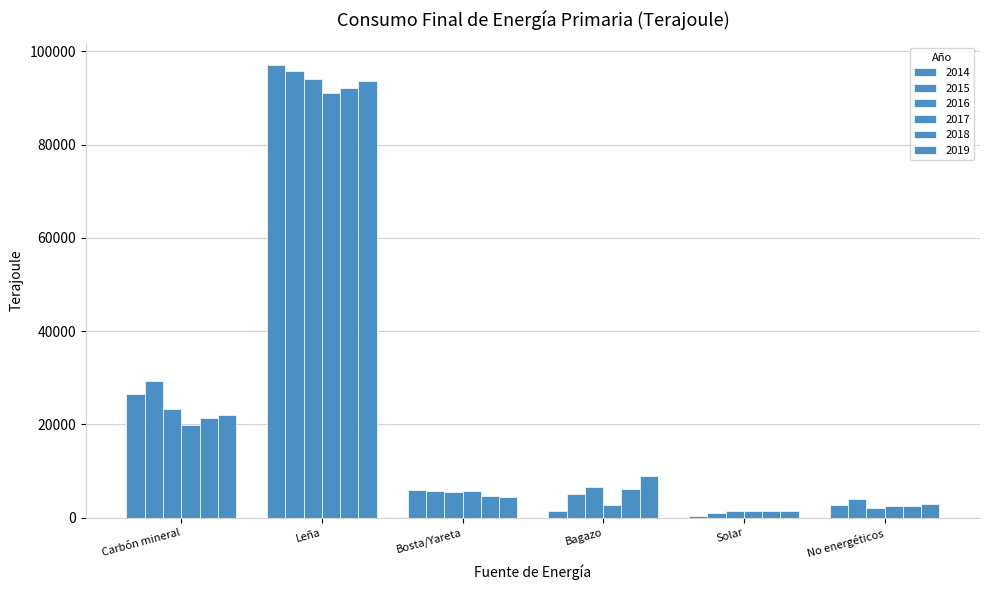

How many data points does each series have?

6